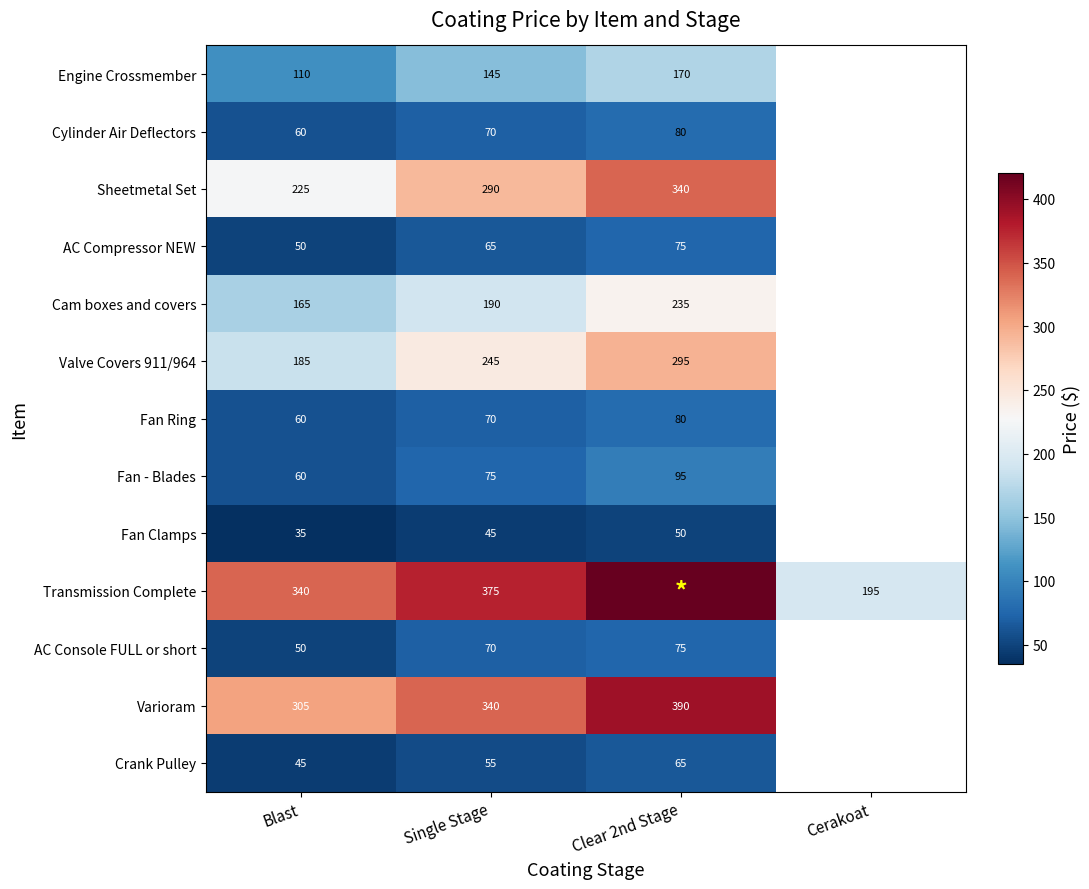

The value of Cylinder Air Deflectors at Blast is 80. True or false?

False